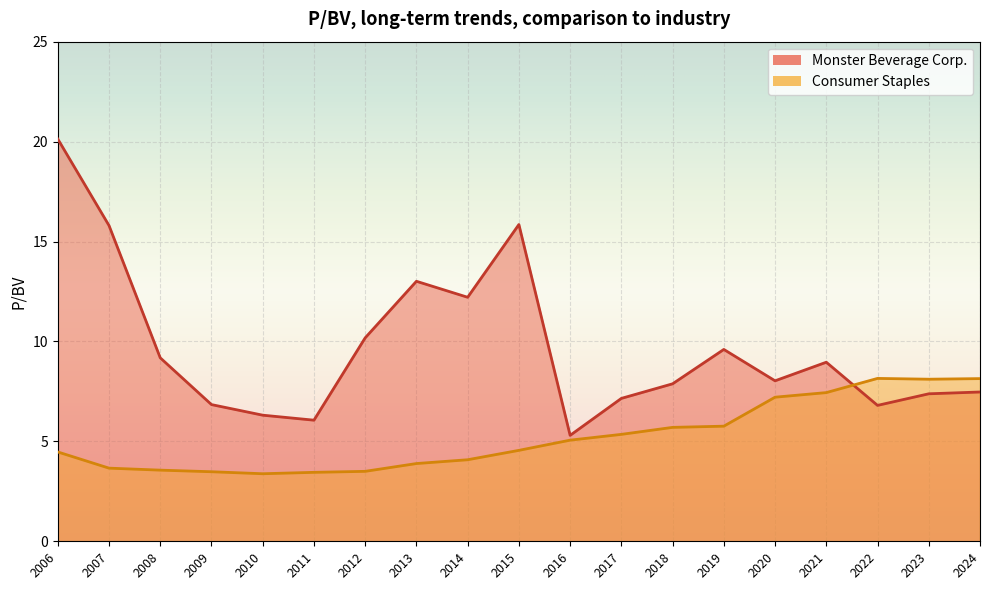

What is the sum of all Monster Beverage Corp. values?

184.1